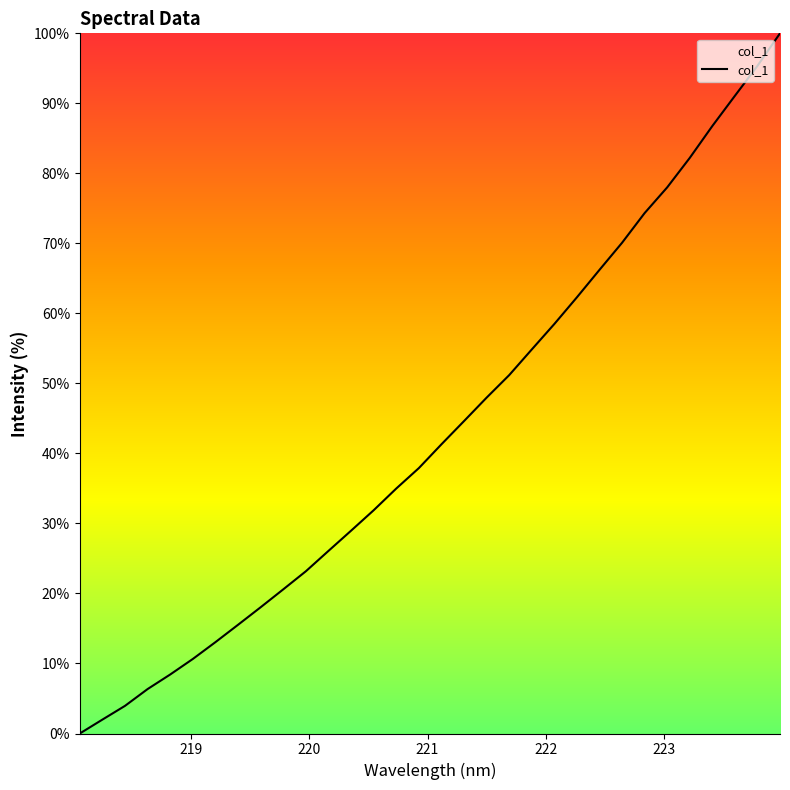

True or false: there are more than 0 points higher than both neighbors.

False